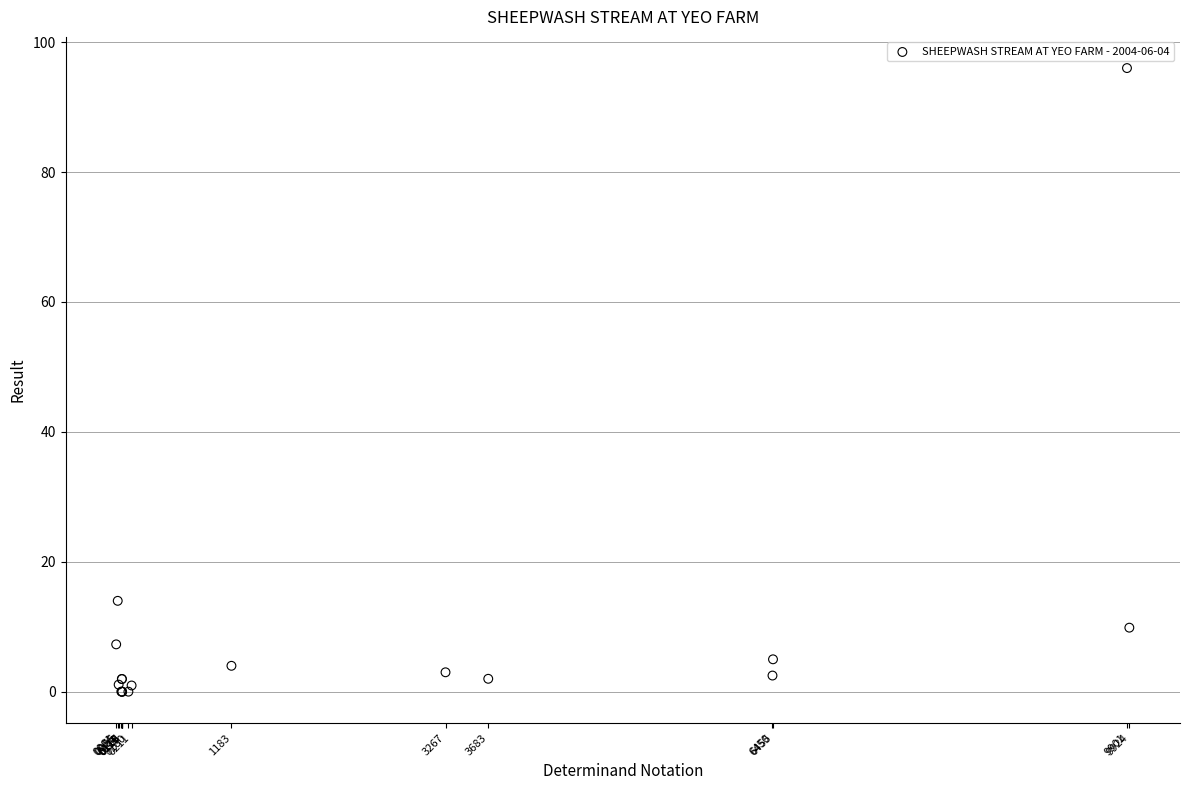

What Y value in the scatter plot is closest to 48?

14.0